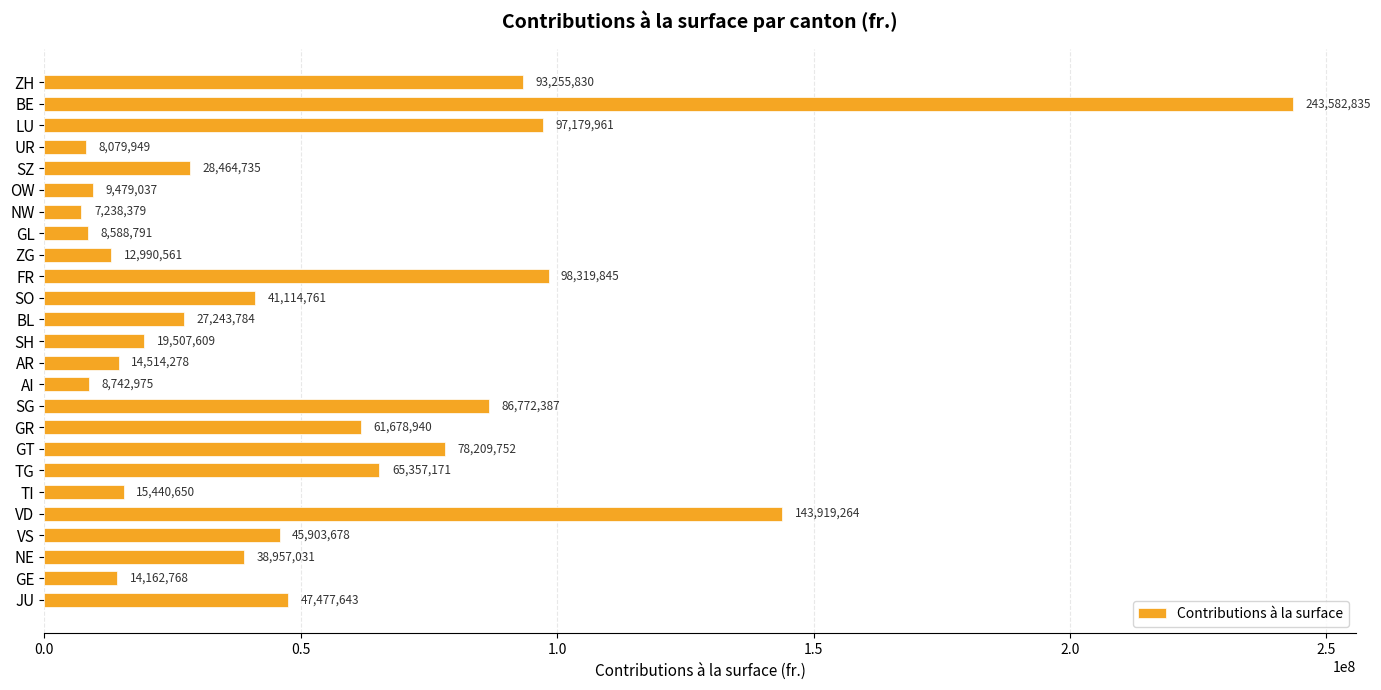

What is the change in value from AI to VS?

+37160703